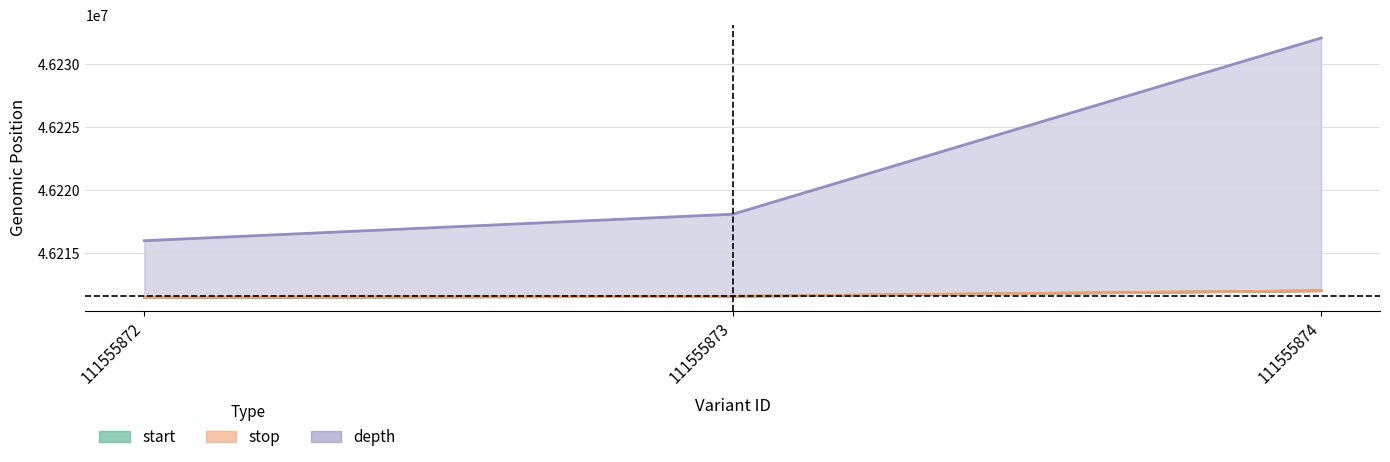

Is it true that start equals 68583570 at 111555874?

False